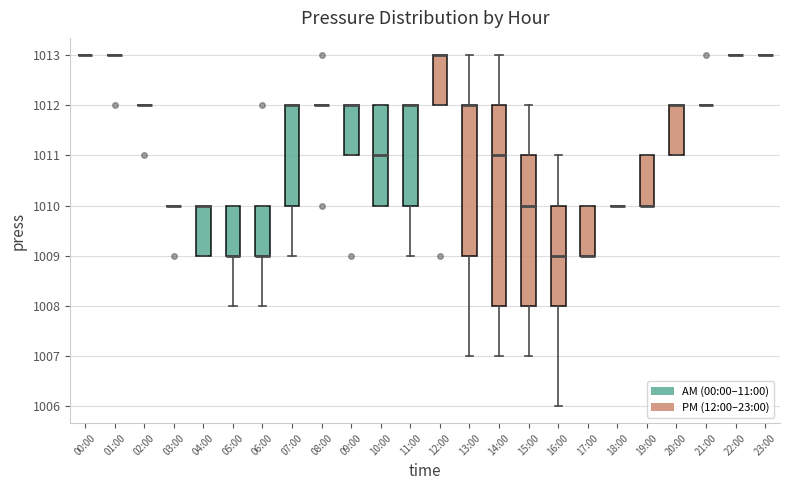

Where is the lower edge of the box for 06:00 on the y-axis? The values are not printed on the chart, so give them approximately, as read against the axis.

1009